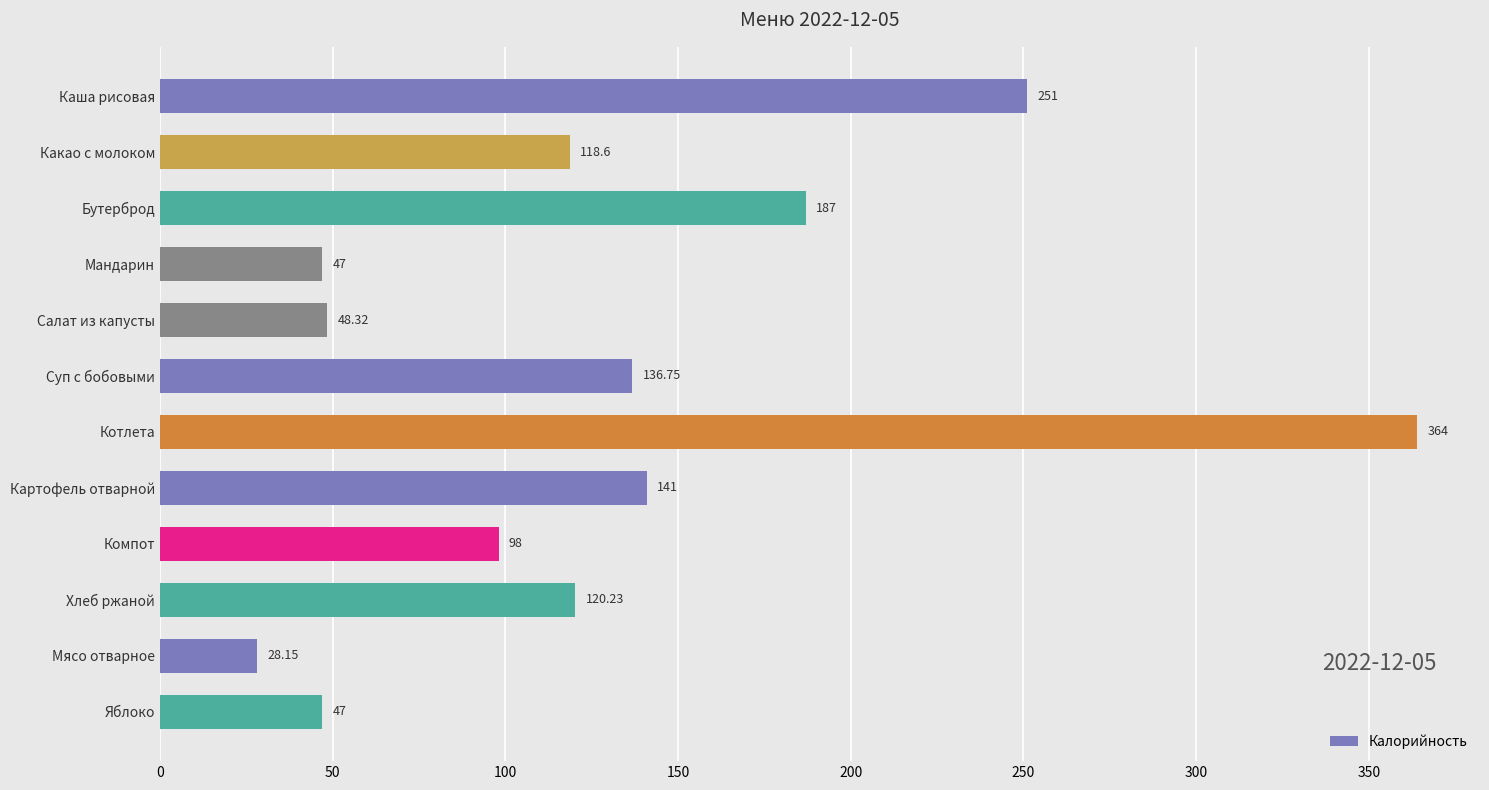

What is the label of the 2nd bar from the bottom?

Мясо отварное